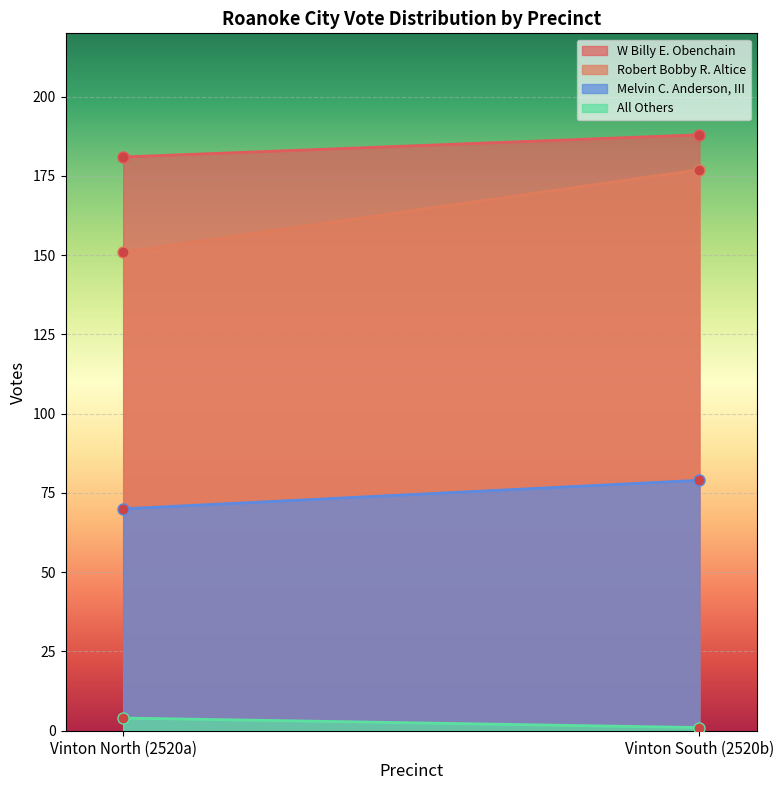

Which category has the highest value in the W Billy E. Obenchain series?

Vinton South (2520b)